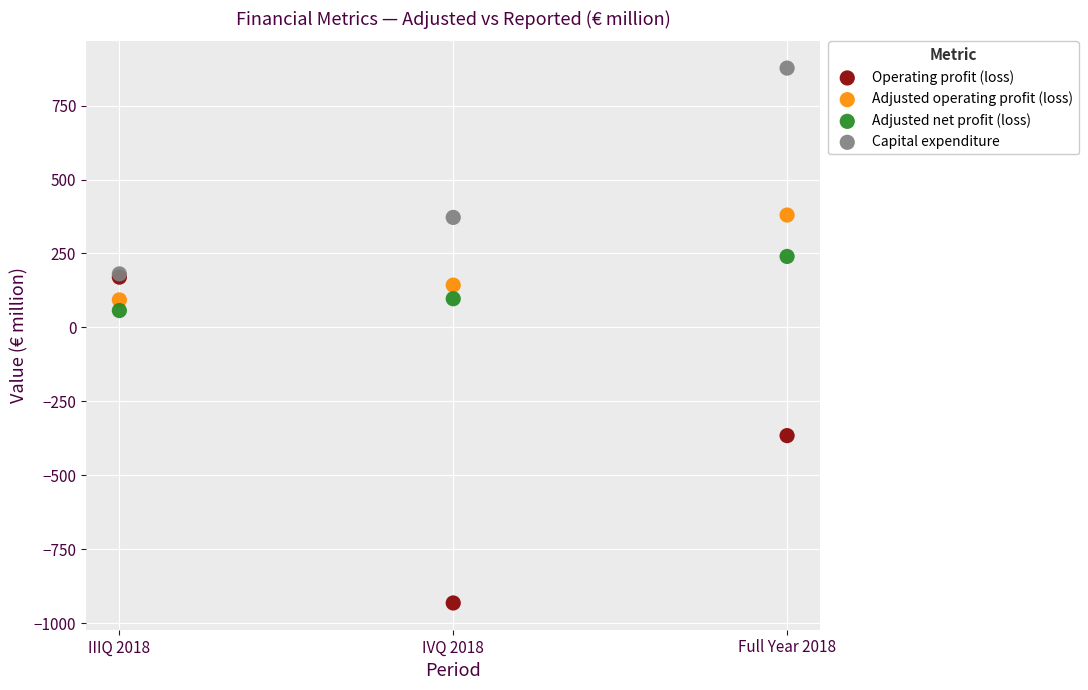

Which series has the largest Y range (max minus min)?

Operating profit (loss)